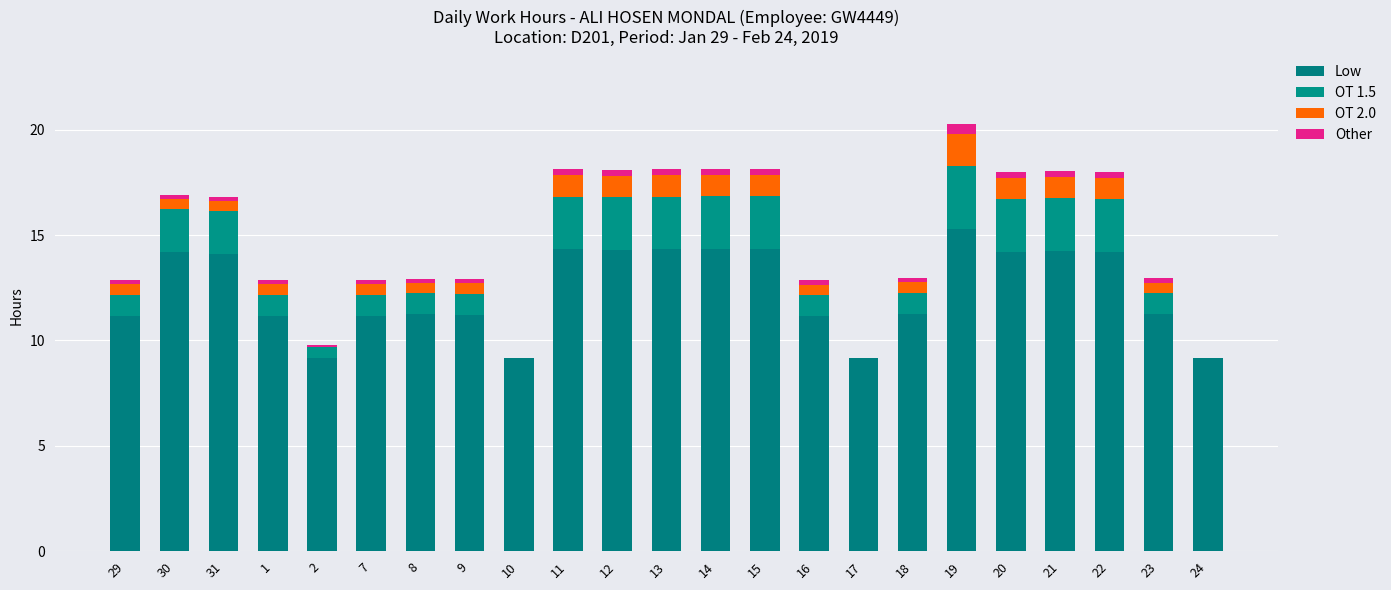

What is the approximate value of Other at 2?

0.1